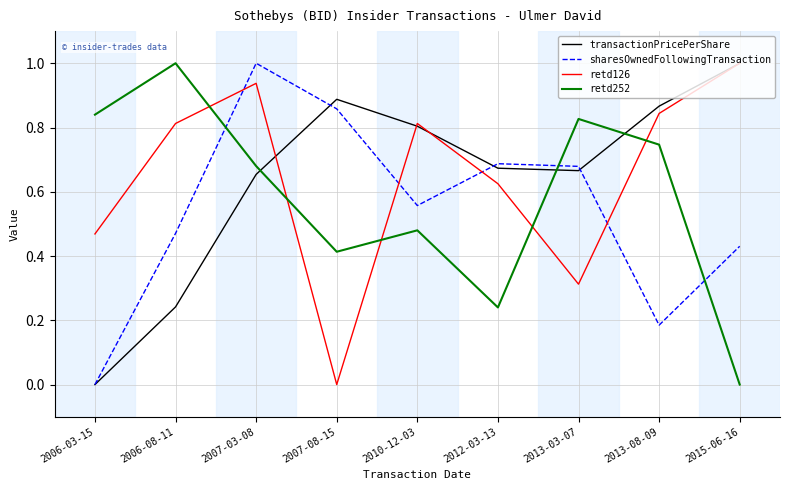

Which category has the lowest value in the sharesOwnedFollowingTransaction series?

2006-03-15